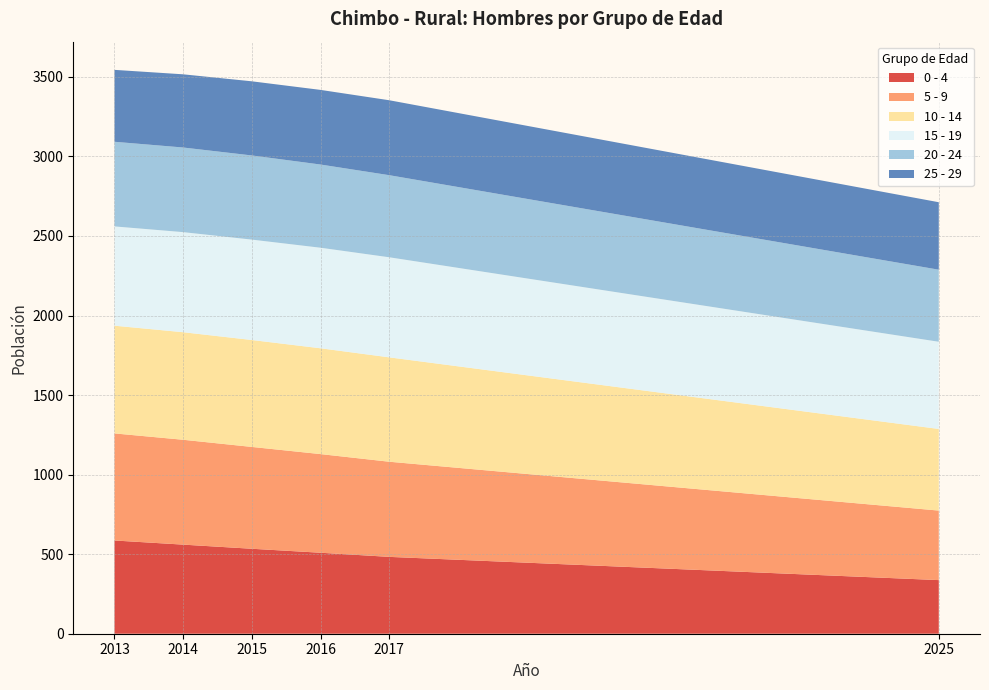

Reading left to right, what are all the values shown in this chart?

0 - 4: 2025=337	2013=586	2014=560	2015=534	2016=509	2017=483
5 - 9: 2025=437	2013=673	2014=659	2015=640	2016=620	2017=598
10 - 14: 2025=513	2013=677	2014=676	2015=672	2016=665	2017=656
15 - 19: 2025=548	2013=624	2014=629	2015=631	2016=632	2017=629
20 - 24: 2025=453	2013=532	2014=532	2015=529	2016=523	2017=516
25 - 29: 2025=424	2013=452	2014=460	2015=466	2016=469	2017=471